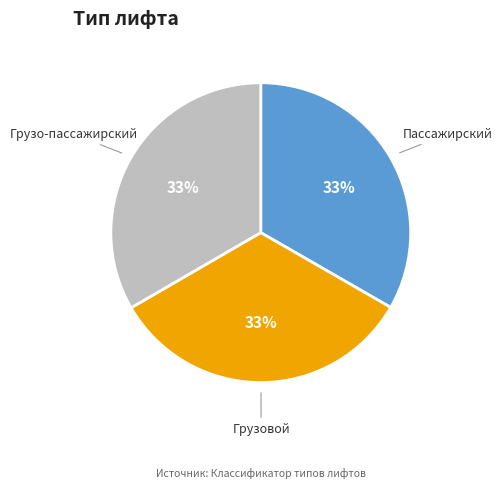

Combined, do Грузовой and Пассажирский account for over 50%?

Yes